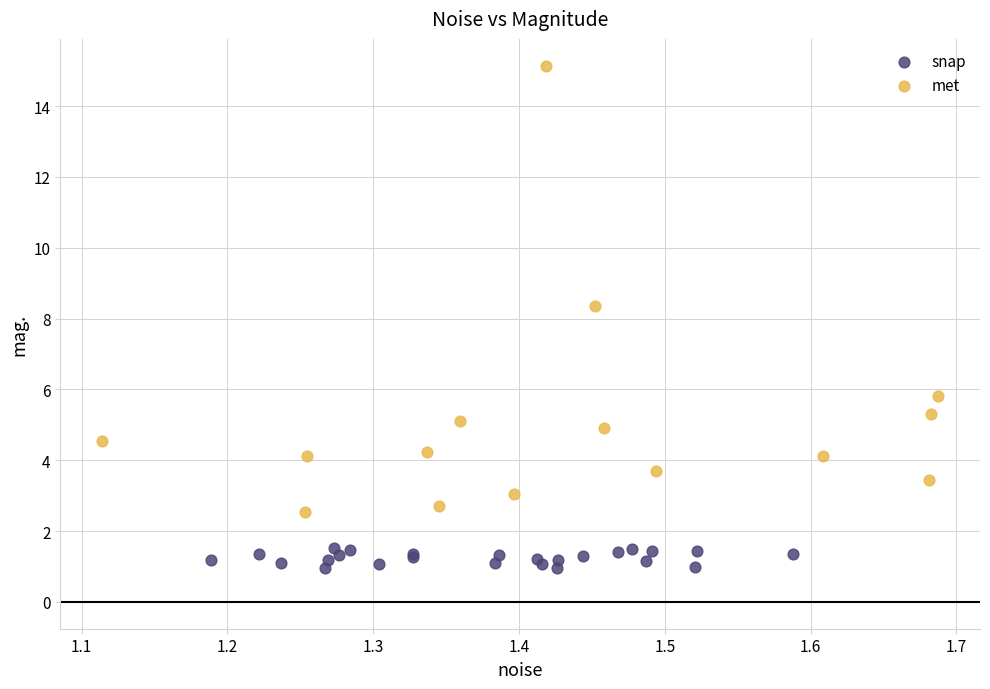

What are all the series names shown in the legend?

snap, met